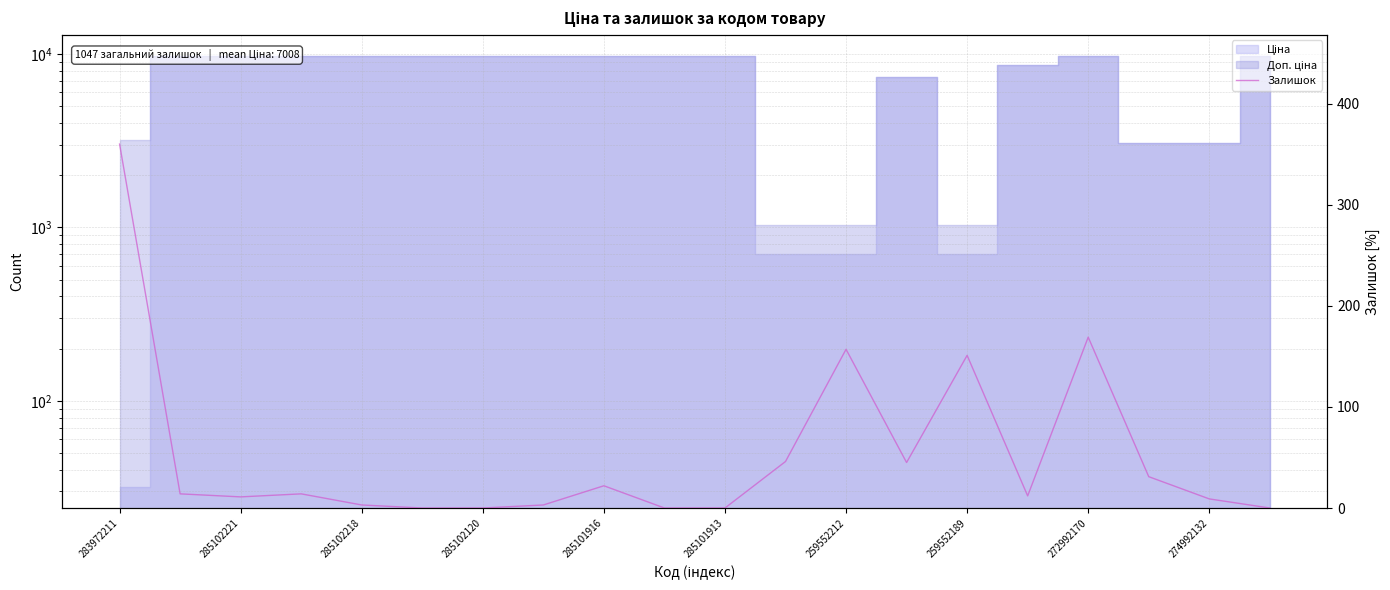

The value at 19 is 193. True or false?

False